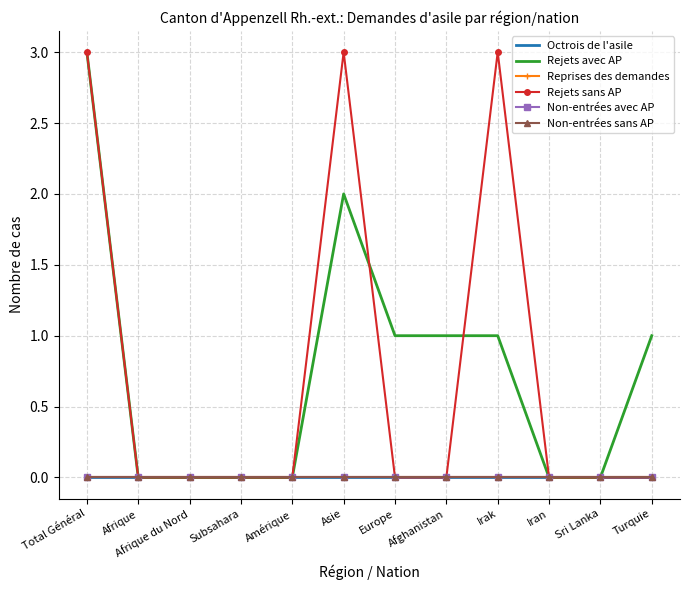

Rank the series by their maximum value, from highest to lowest.

Rejets avec AP, Rejets sans AP, Octrois de l'asile, Reprises des demandes, Non-entrées avec AP, Non-entrées sans AP